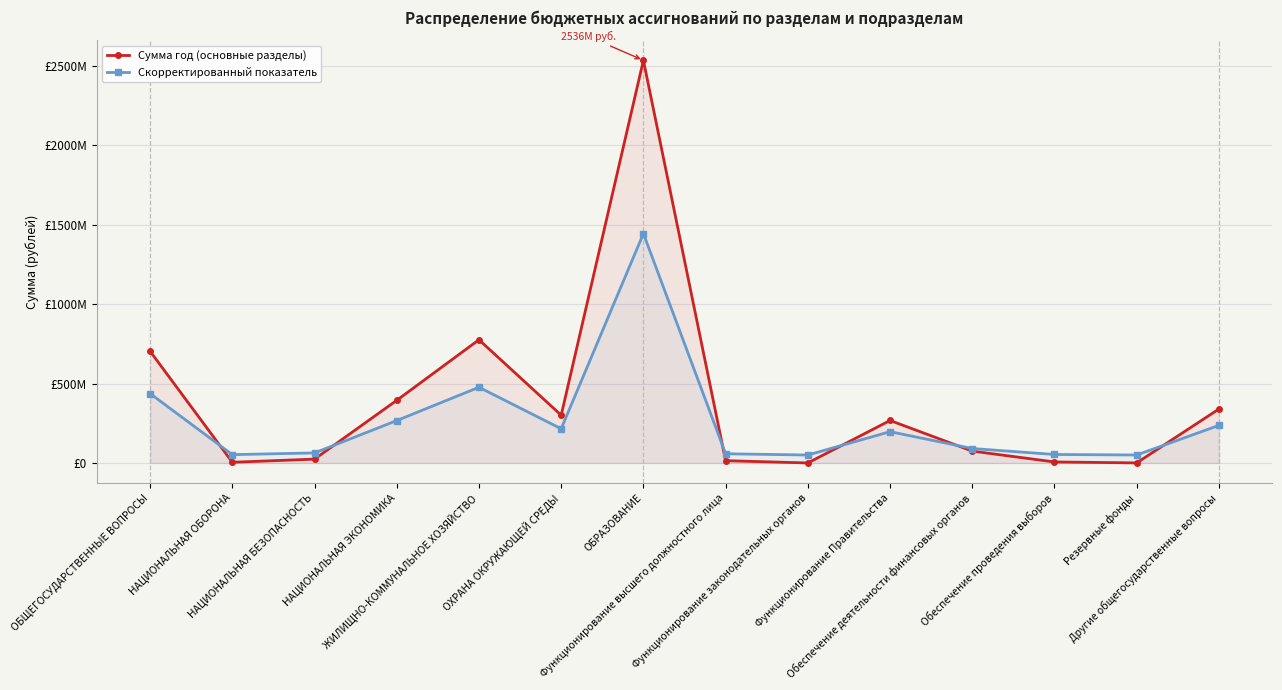

What is the difference between the highest and lowest values at НАЦИОНАЛЬНАЯ ОБОРОНА?

47993270.0